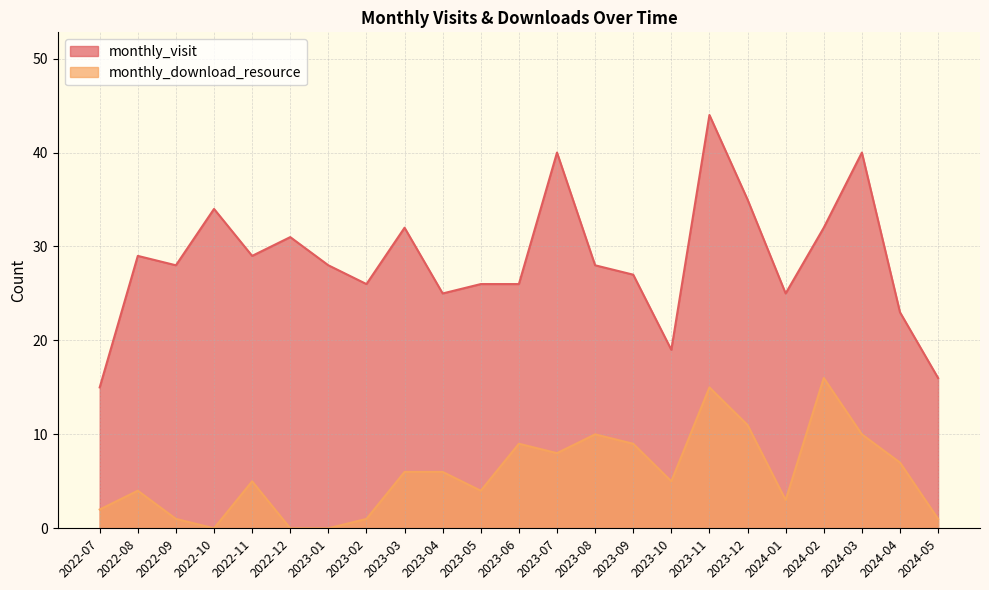

Rank the series by their average value, from highest to lowest.

monthly_visit, monthly_download_resource